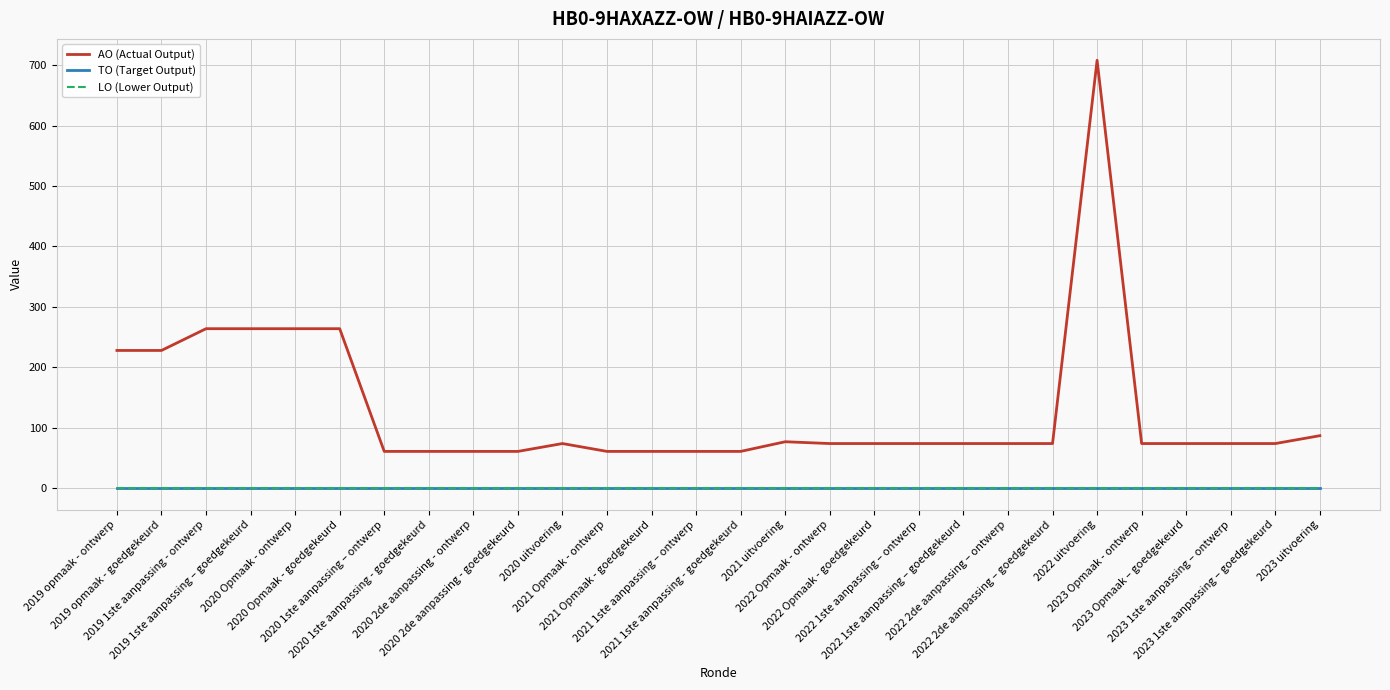

Does the chart display data point markers on the line(s)?

No